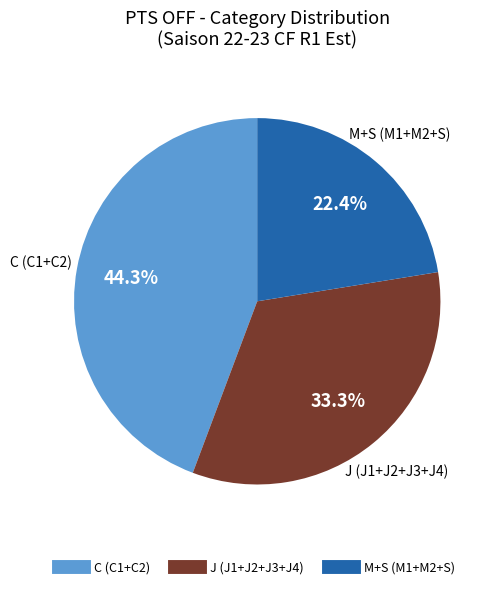

Does any single category account for the majority?

No